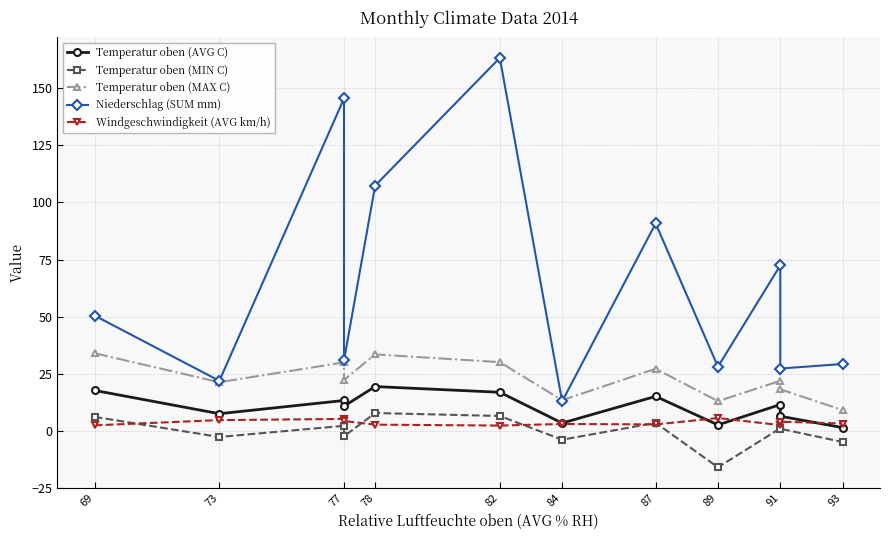

How many lines are shown in the chart?

5